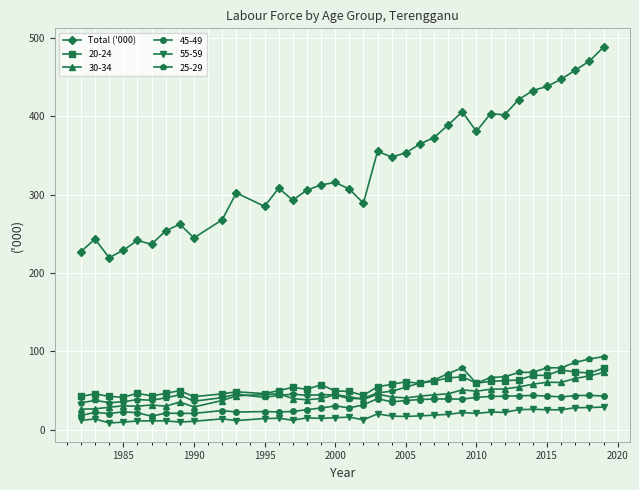

True or false: 30-34 has more than 1 points higher than both neighbors.

True